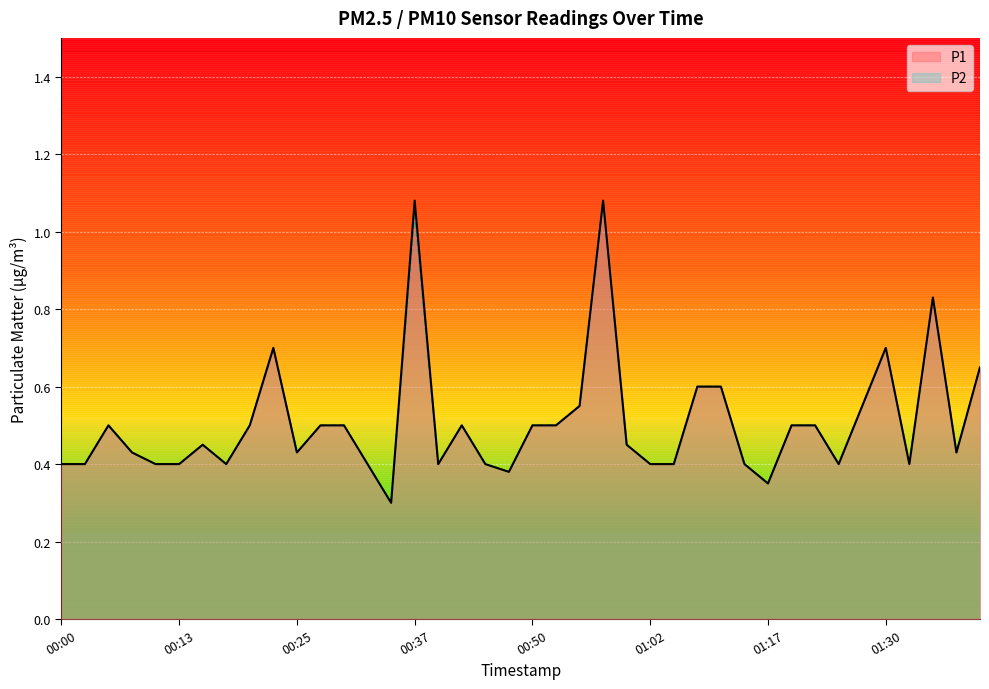

The P1 series shows 0.7 at 00:00. True or false?

False